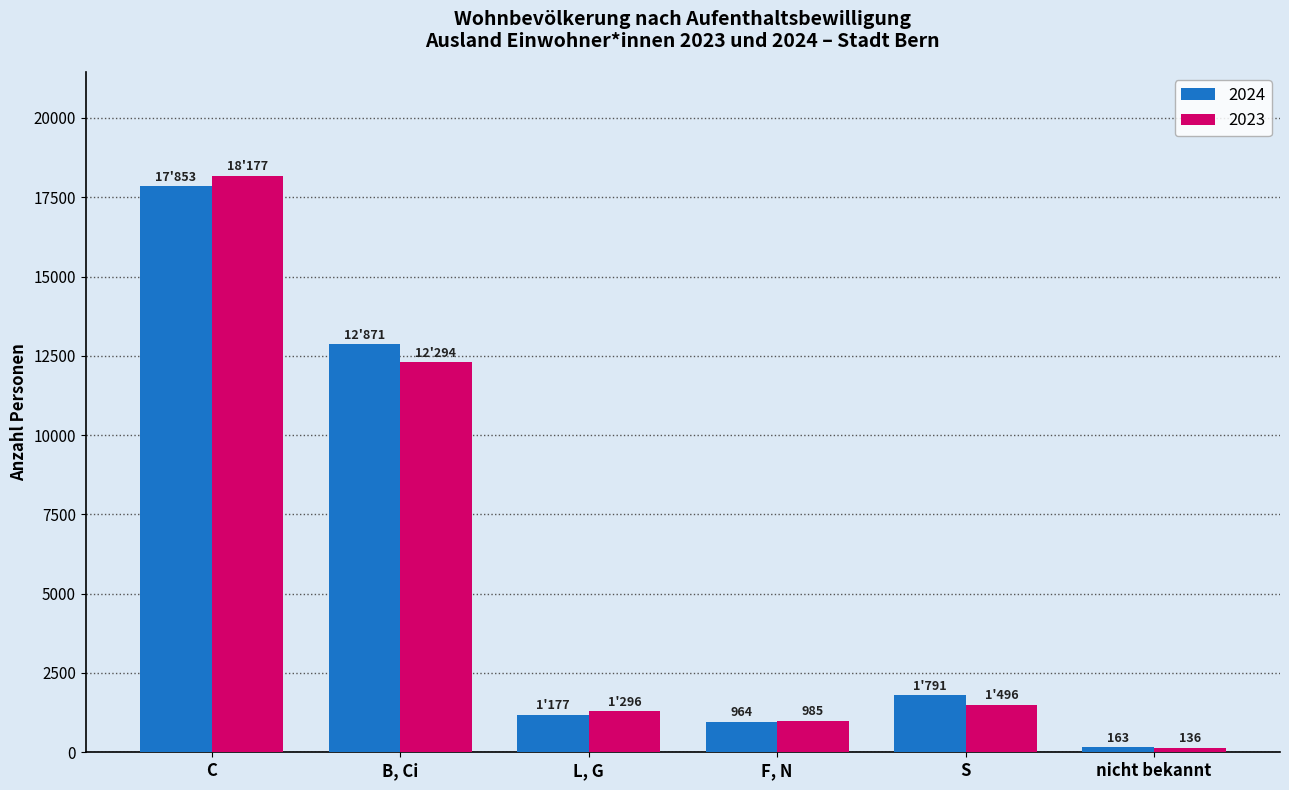

Does the chart contain stacked bars?

No